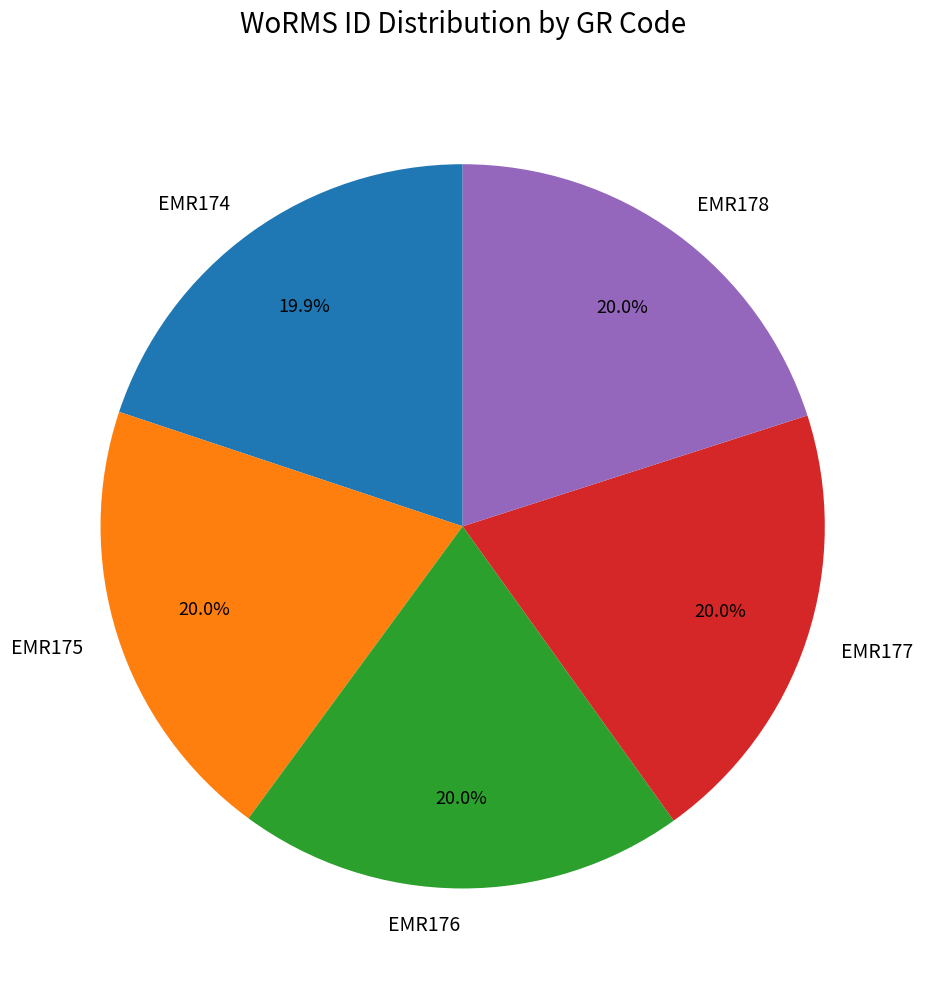

Approximately how many times larger is the value at EMR176 compared to EMR175?

1.0